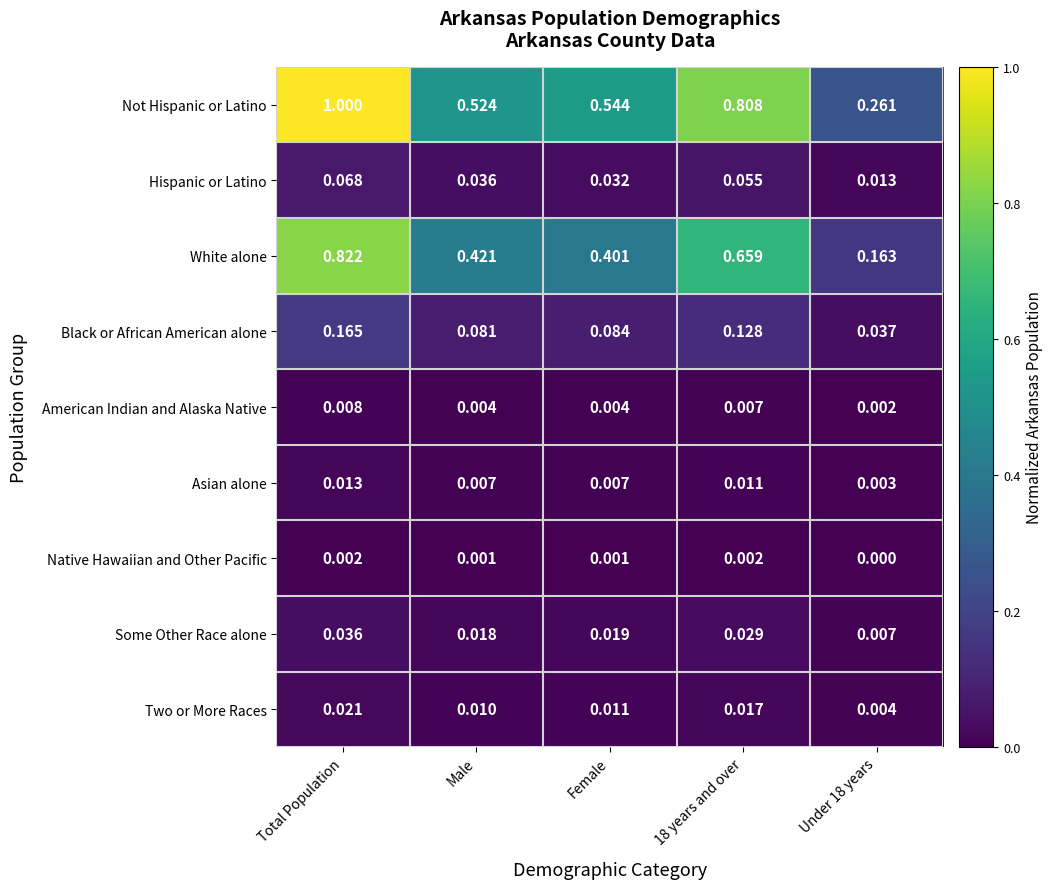

Which series has the largest total across all categories?

Not Hispanic or Latino